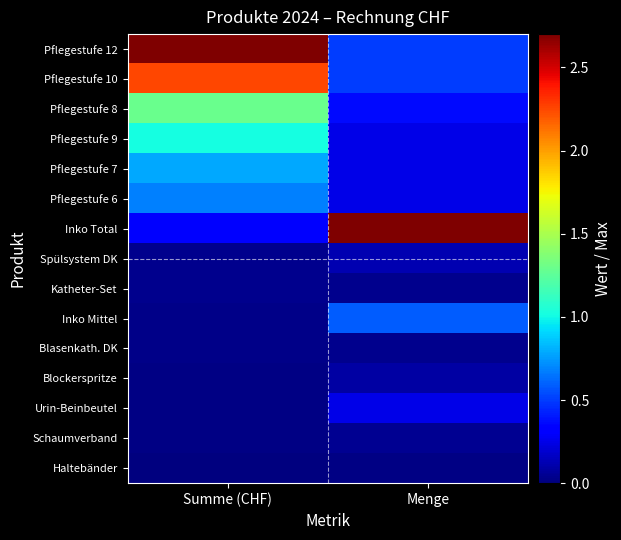

Between Summe (CHF) and Menge, which is larger?

Summe (CHF)